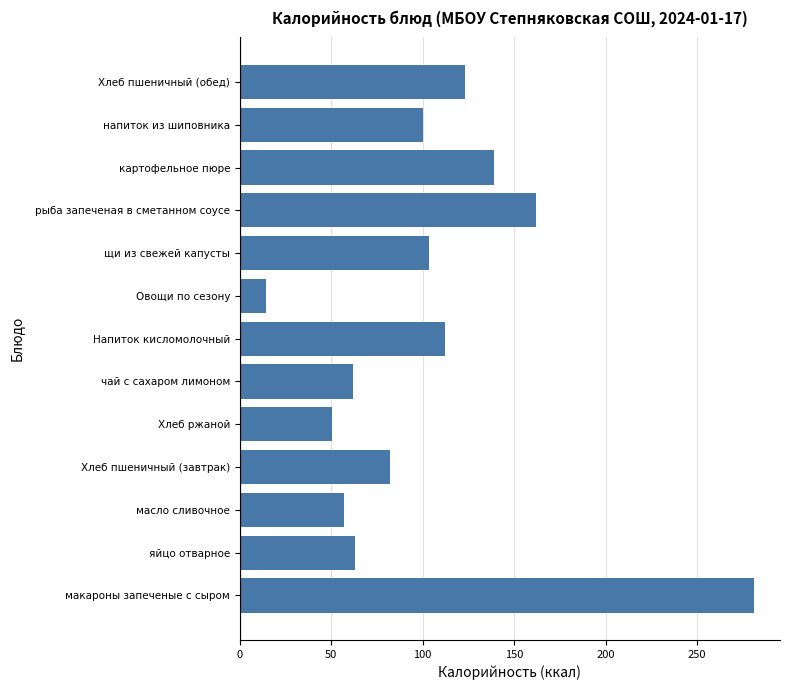

The chart shows a value of 51.2 at рыба запеченая в сметанном соусе. True or false?

False